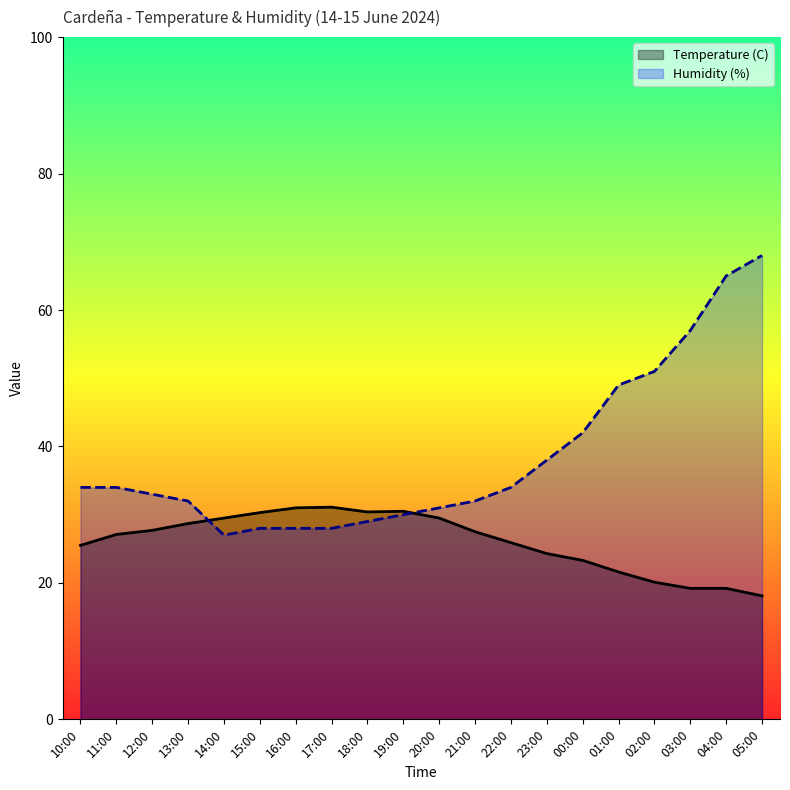

What is the value of the Humidity (%) point at the 8th from the left?

28.0